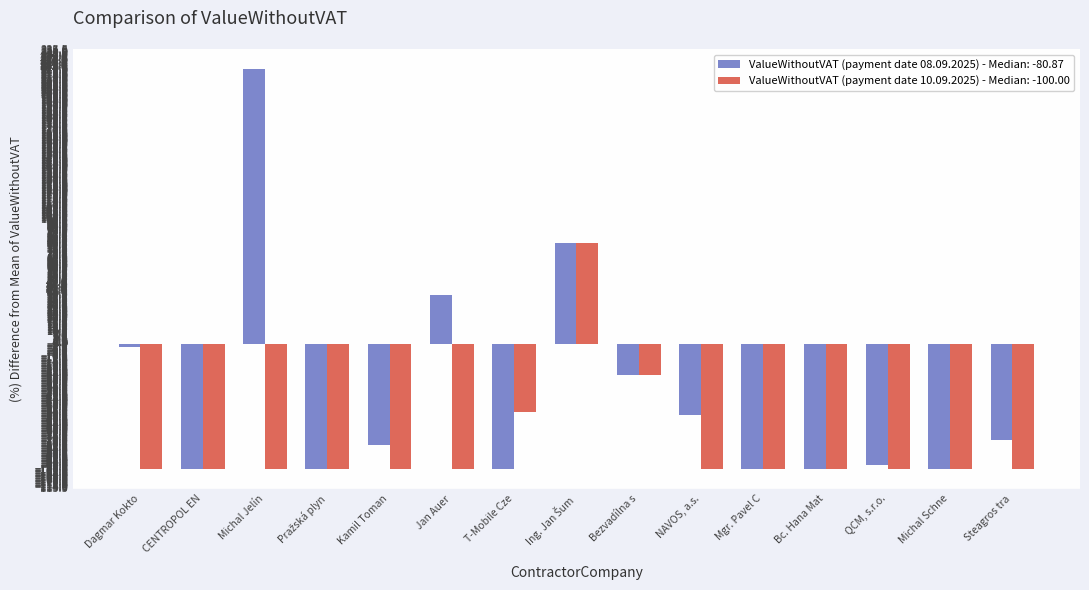

Which series has the largest total across all categories?

ValueWithoutVAT (payment date 08.09.2025) - Median: -80.87